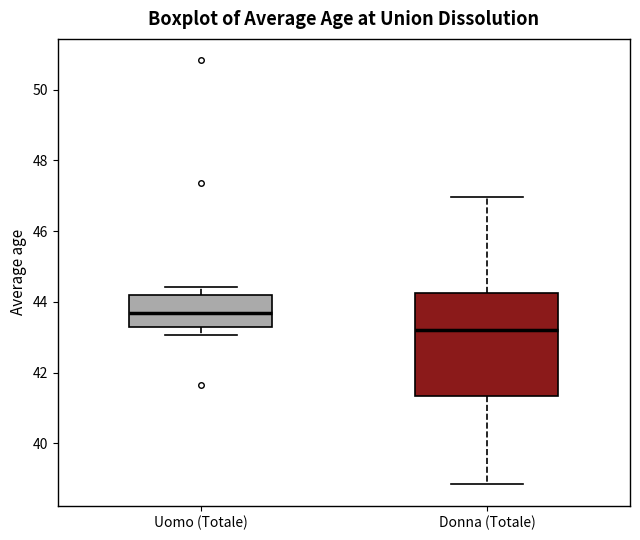

Reading left to right, transcribe this box plot: for each box, give where its median line is, the range the box spans, and where its two whiskers end, as read against the y-axis. The values are not printed on the chart, so give them approximately, as read against the axis.

Uomo (Totale): median 43.6, box 43.2 to 44.2, whiskers 43.0 to 44.4
Donna (Totale): median 43.2, box 41.4 to 44.2, whiskers 38.8 to 47.0